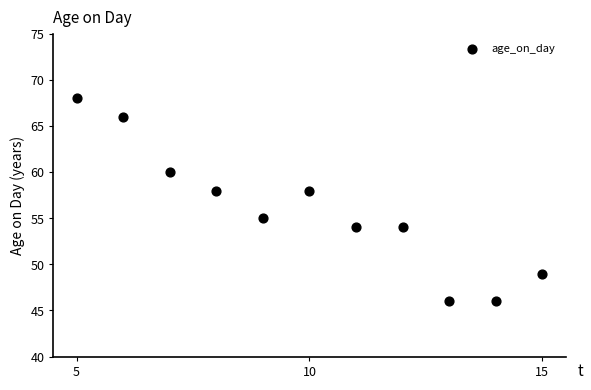

What is the average X value?

10